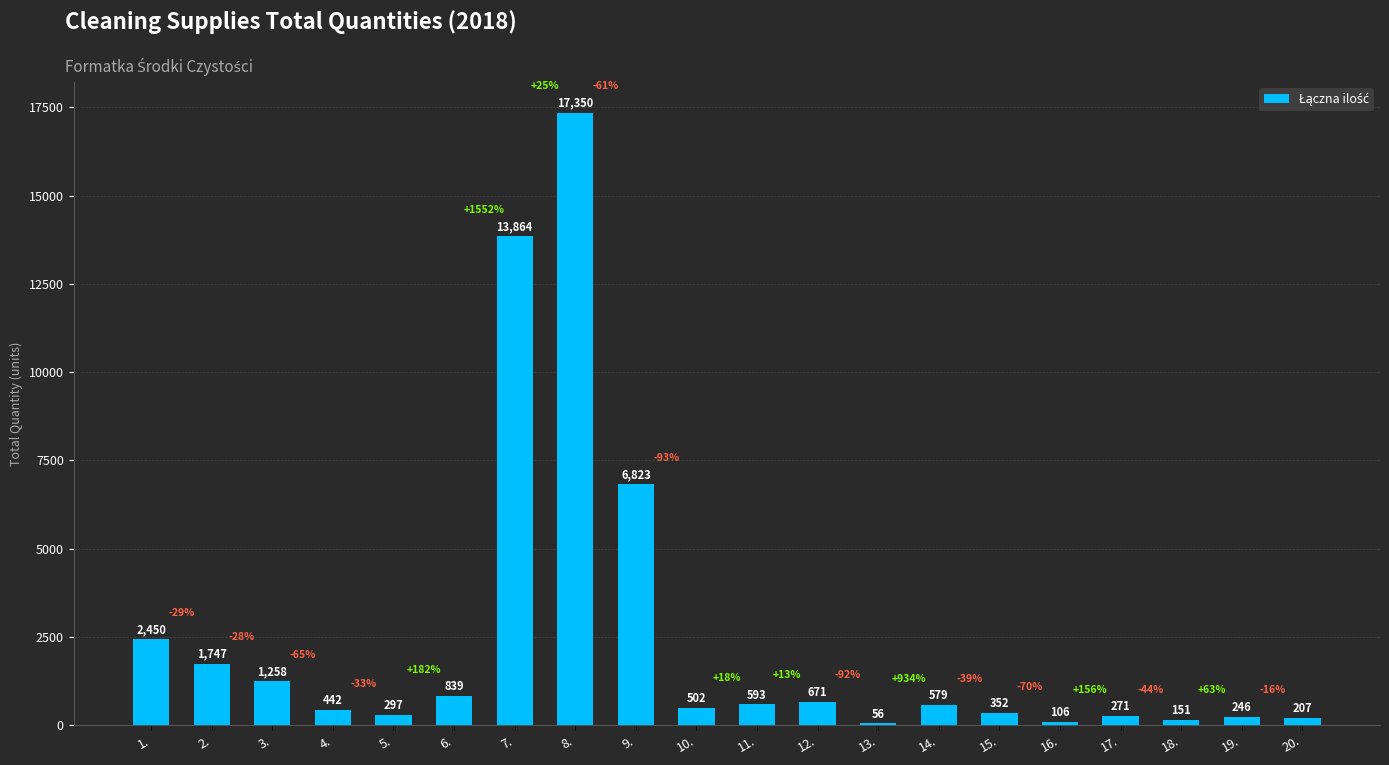

What position from the right is 5.?

16